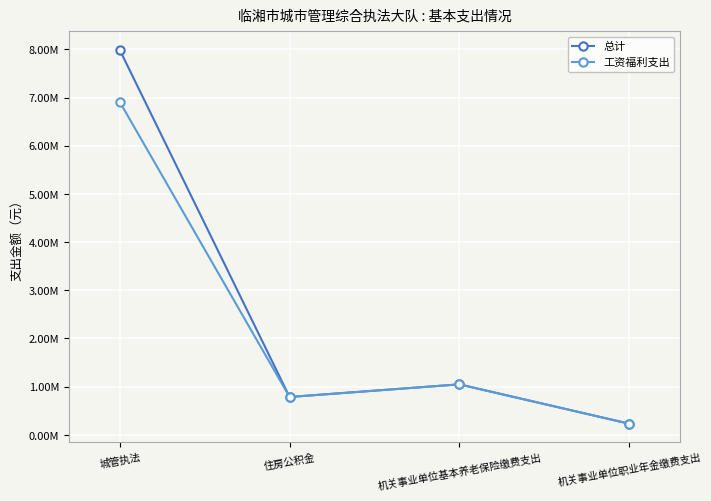

What are all the series names shown in the legend?

总计, 工资福利支出